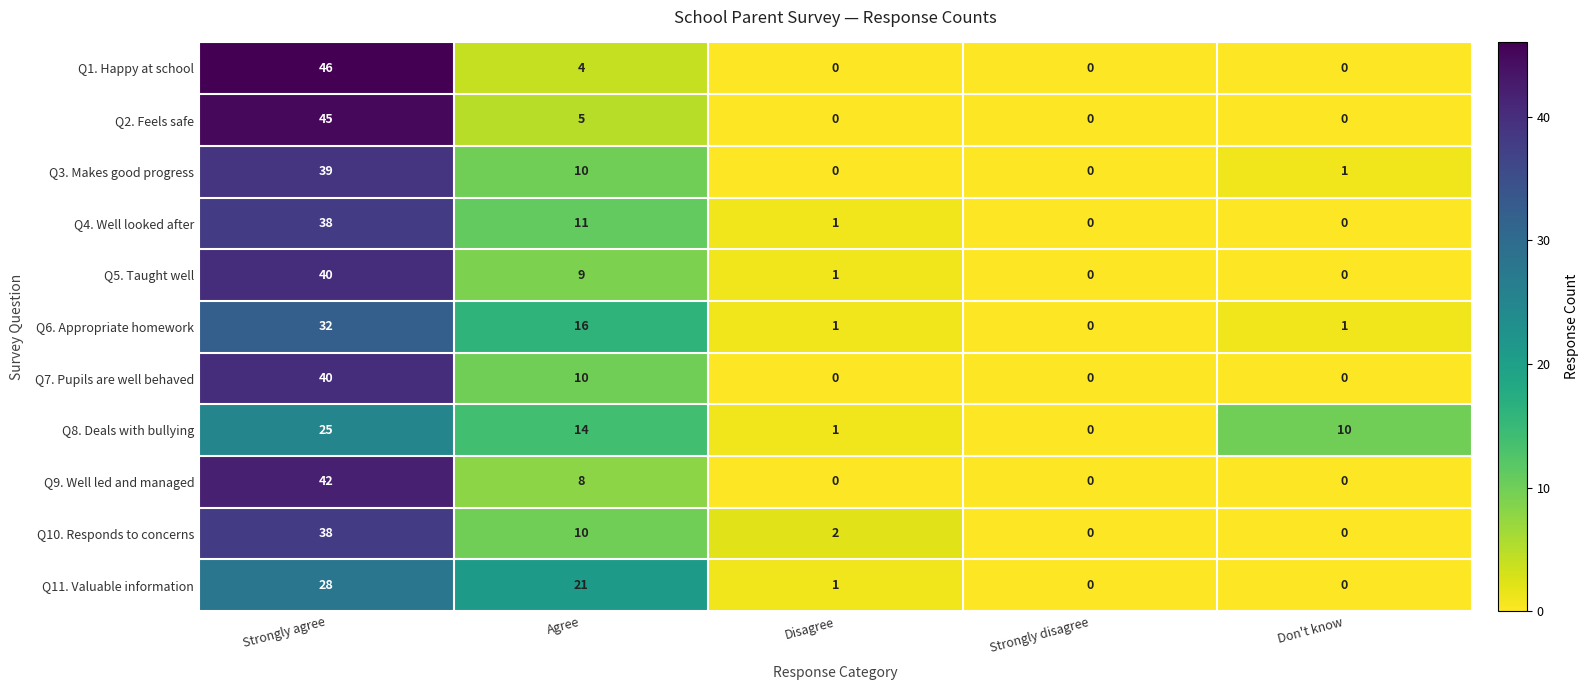

Read the Q6. Appropriate homework value at Agree, to the nearest 5.

15